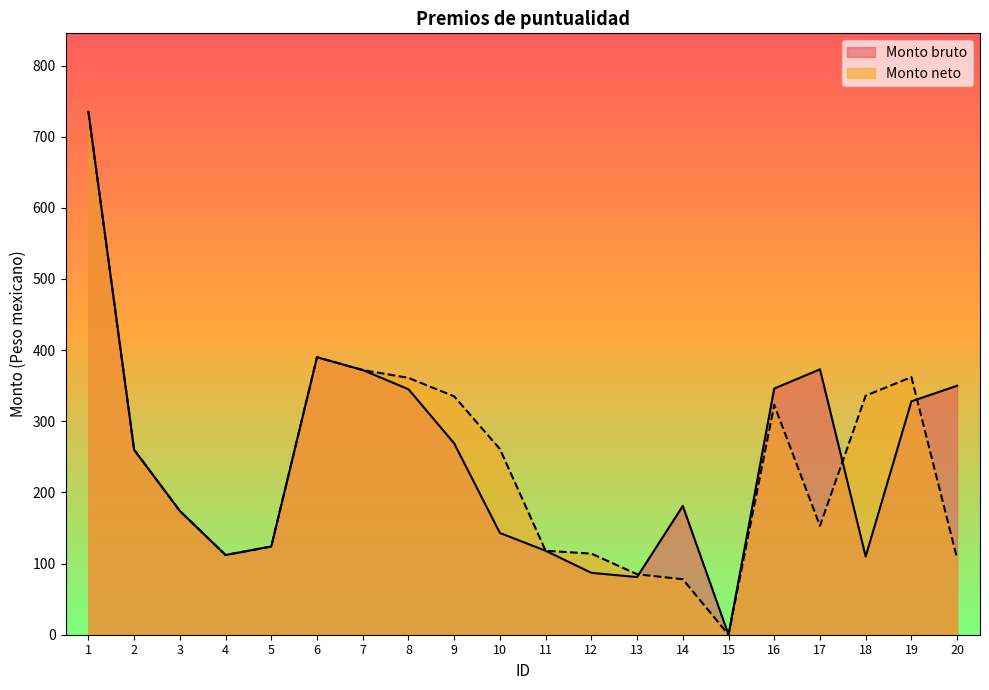

Rank the series at 16 from lowest to highest value.

Monto neto, Monto bruto